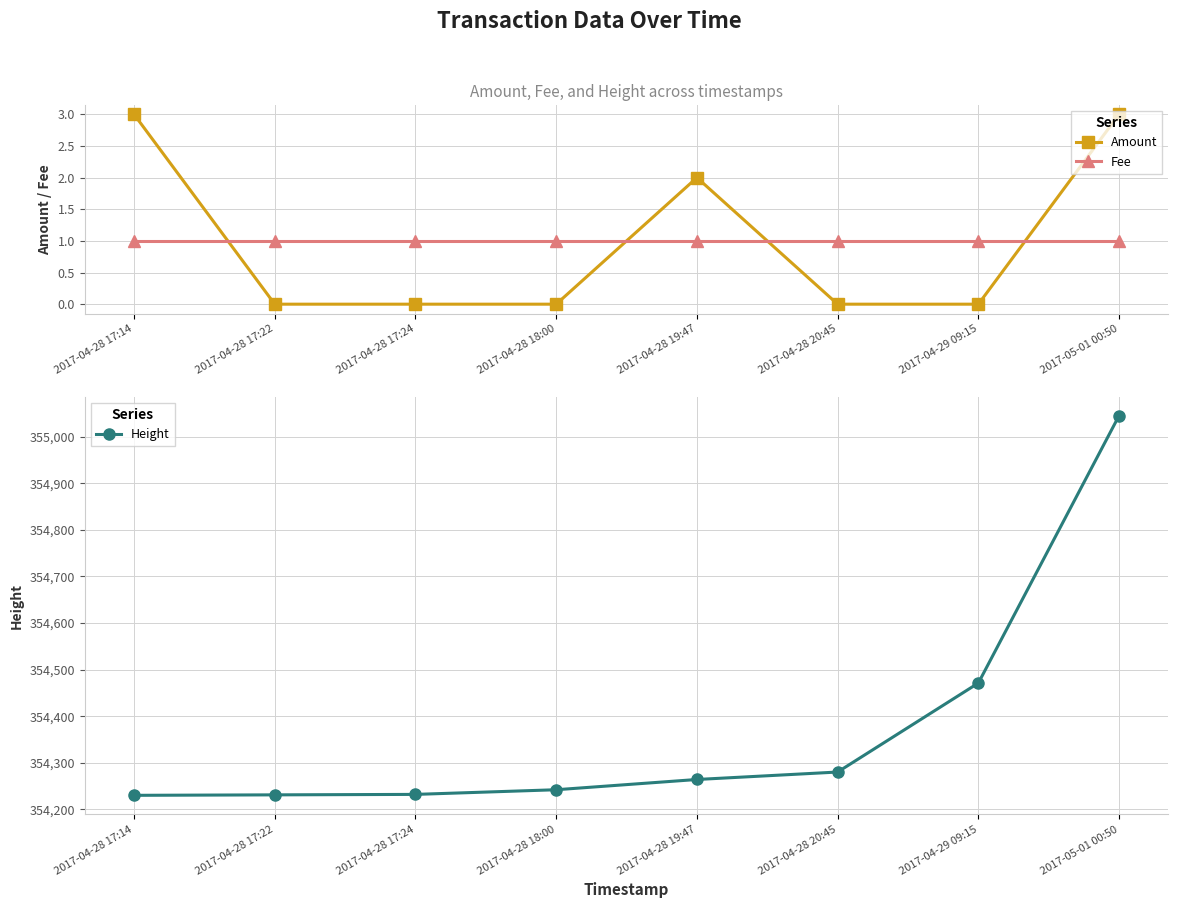

True or false: Fee has a value of 1 at 2017-04-28 17:24.

True